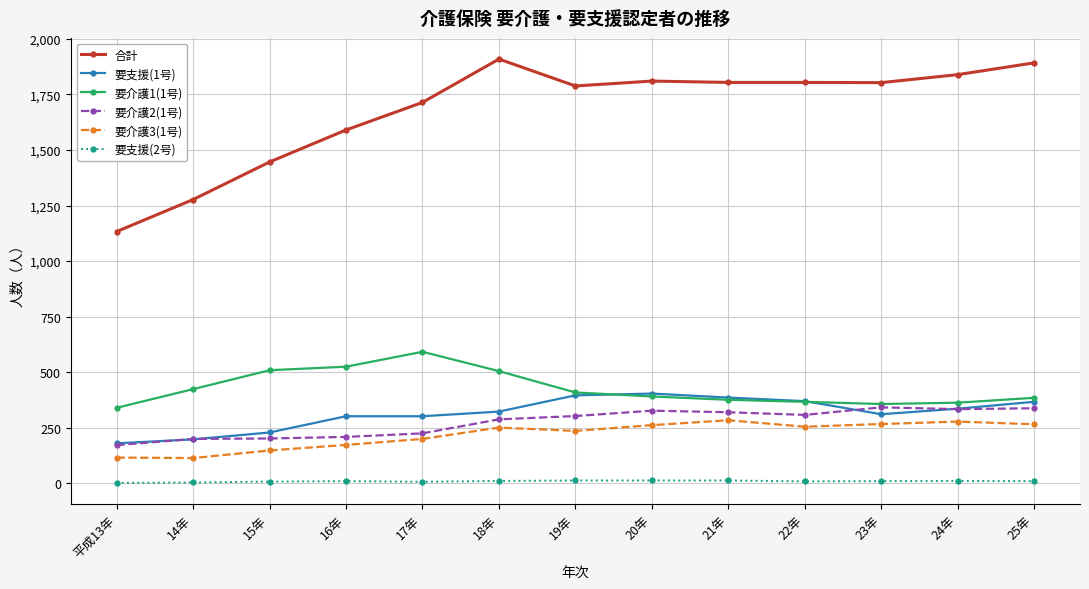

True or false: 要支援(1号) and 合計 intersect in this chart.

False